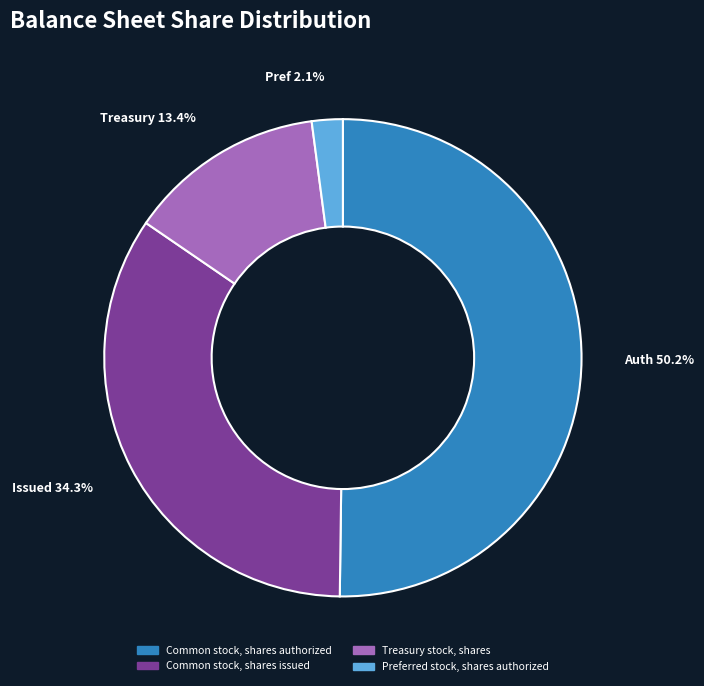

Which has a higher value, Common stock, shares authorized or Preferred stock, shares authorized?

Common stock, shares authorized